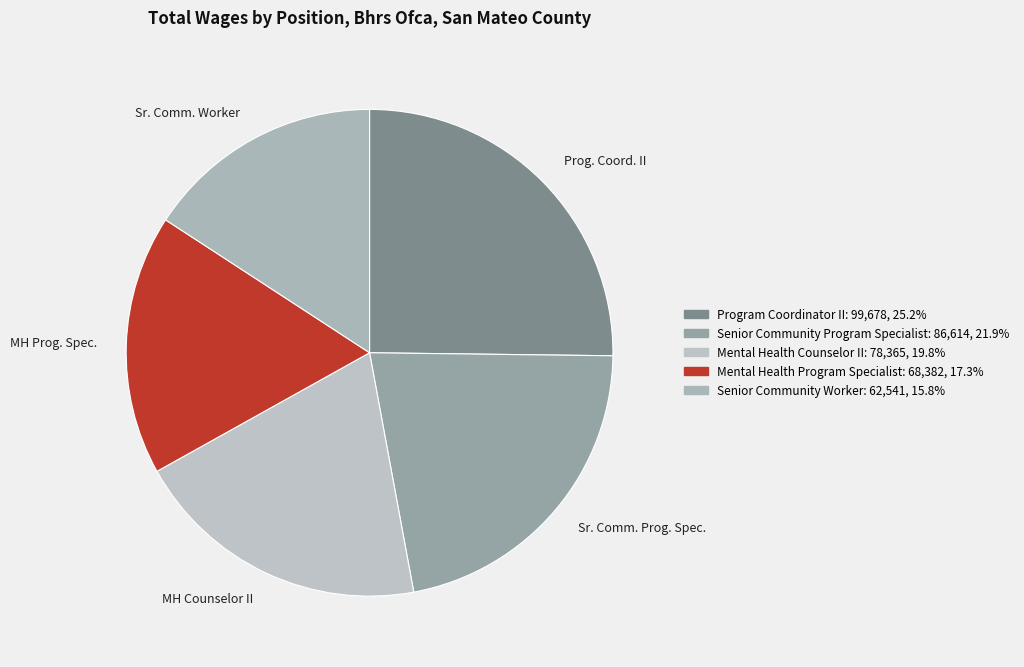

Does any single category account for the majority?

No